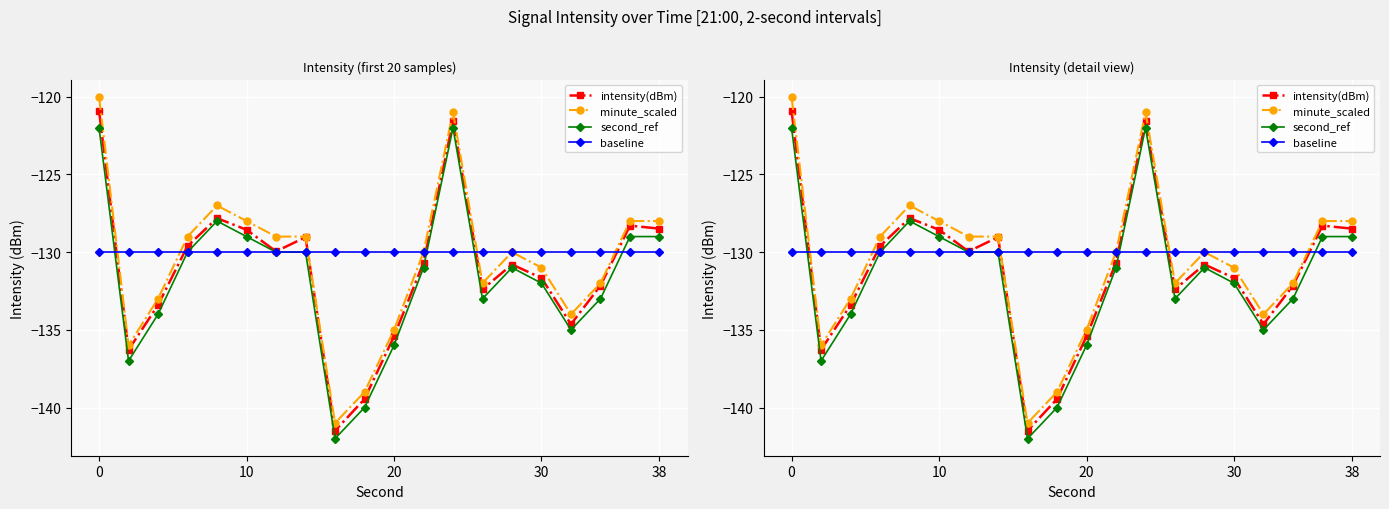

What is the sum of all second_ref values?

-2633.0